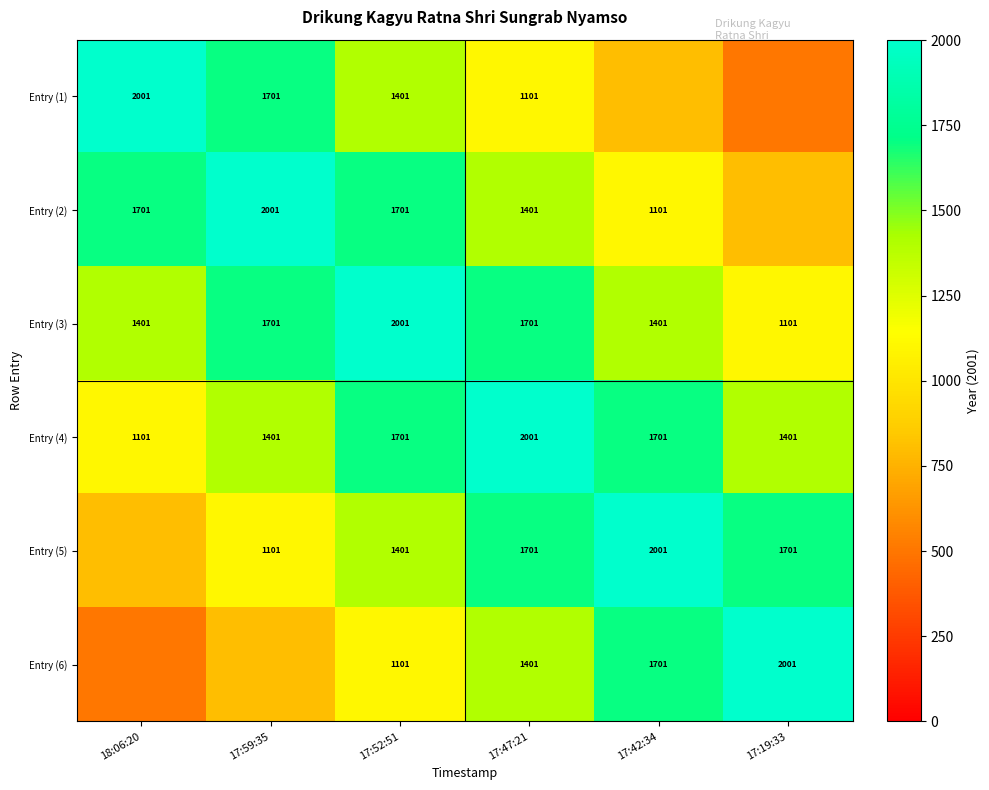

What is the average value of the Entry (4) series?

1551